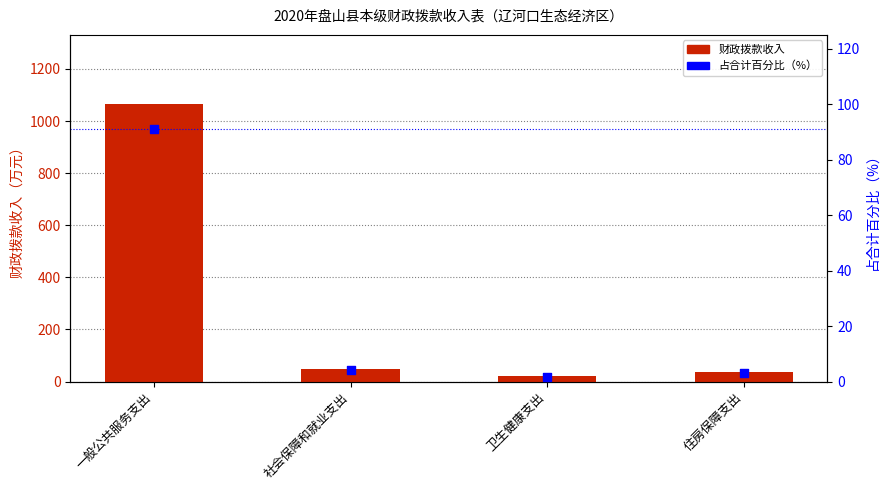

Which series has the largest total across all categories?

财政拨款收入